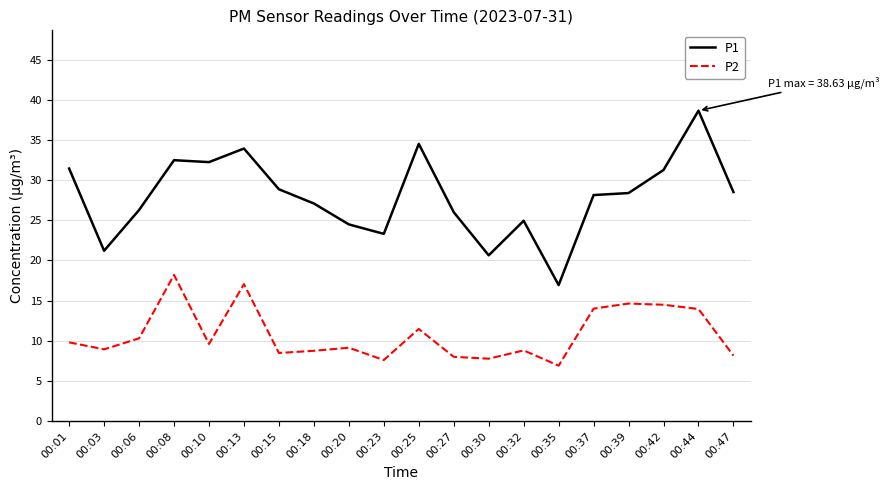

True or false: P2 and P1 intersect in this chart.

False